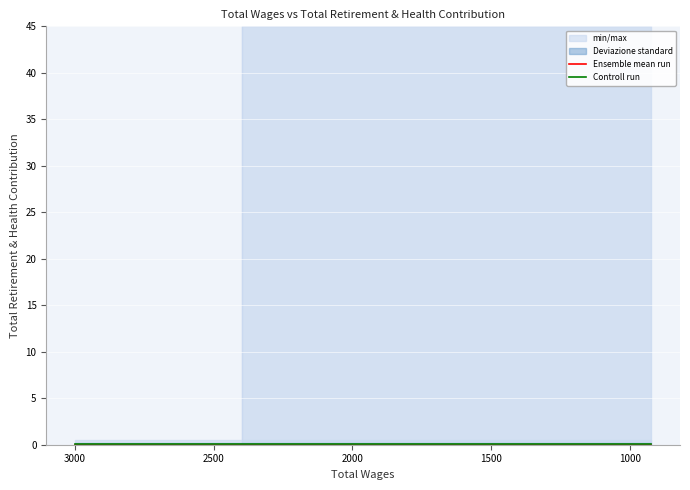

What are all the series names shown in the legend?

Ensemble mean run, Controll run